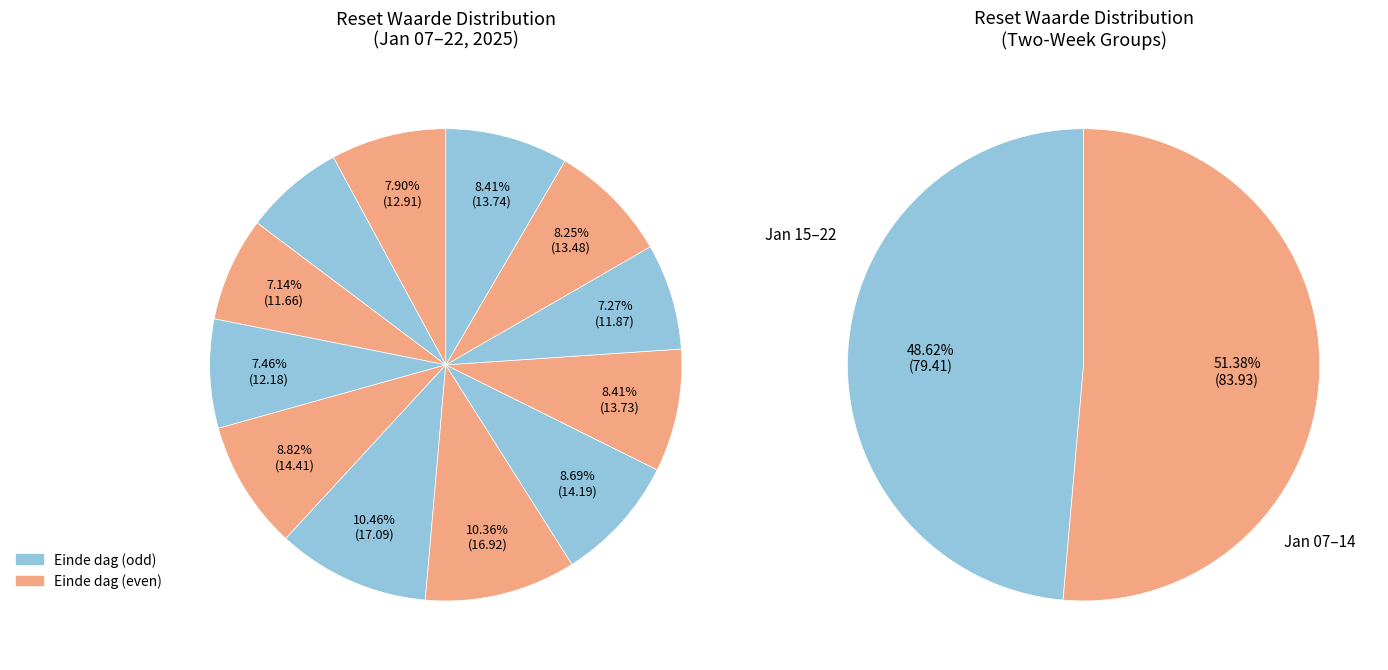

To the nearest percent, what is the average slice percentage?

8%